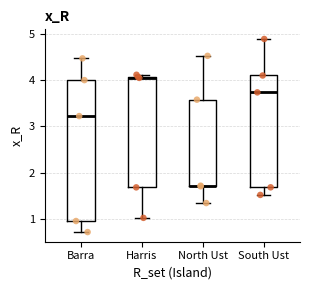

Where is the upper edge of the box for North Ust on the y-axis? The values are not printed on the chart, so give them approximately, as read against the axis.

3.6